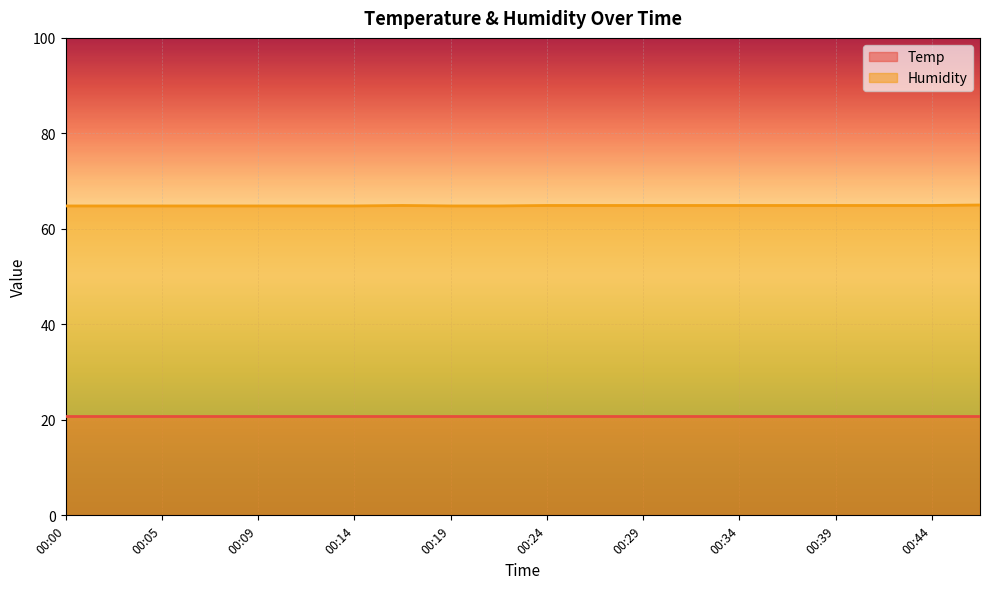

The chart shows a value of 64.9 at 00:31. True or false?

True